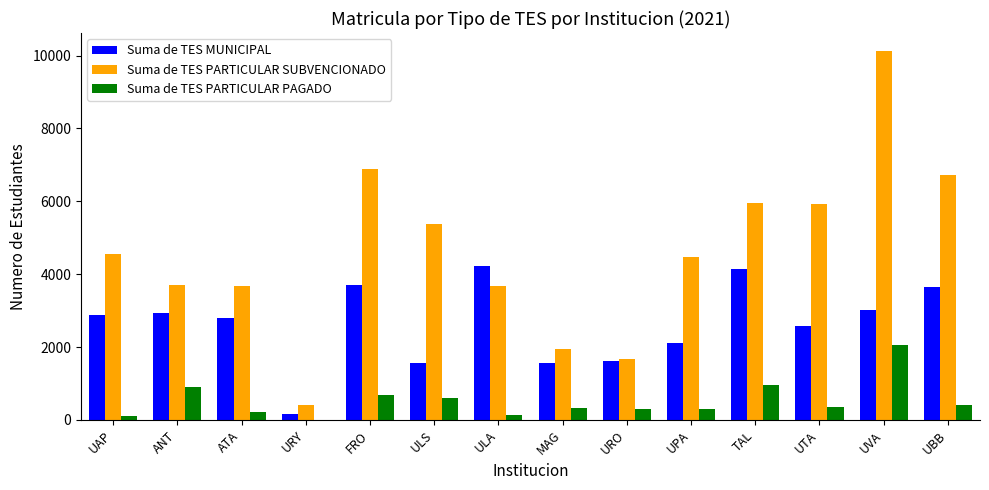

What is the difference between the Suma de TES PARTICULAR SUBVENCIONADO values at URO and UAP?

2886